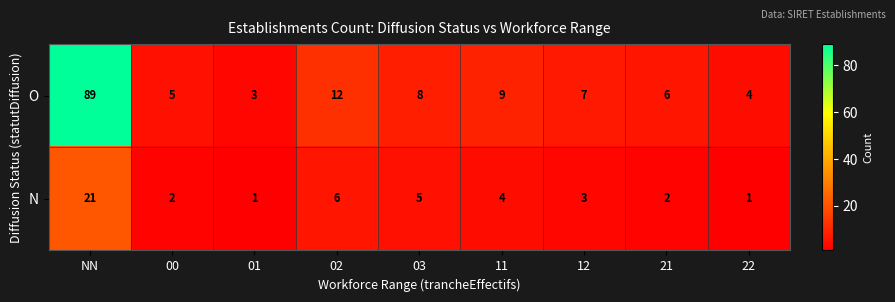

At which category is the sum across all series the highest?

NN